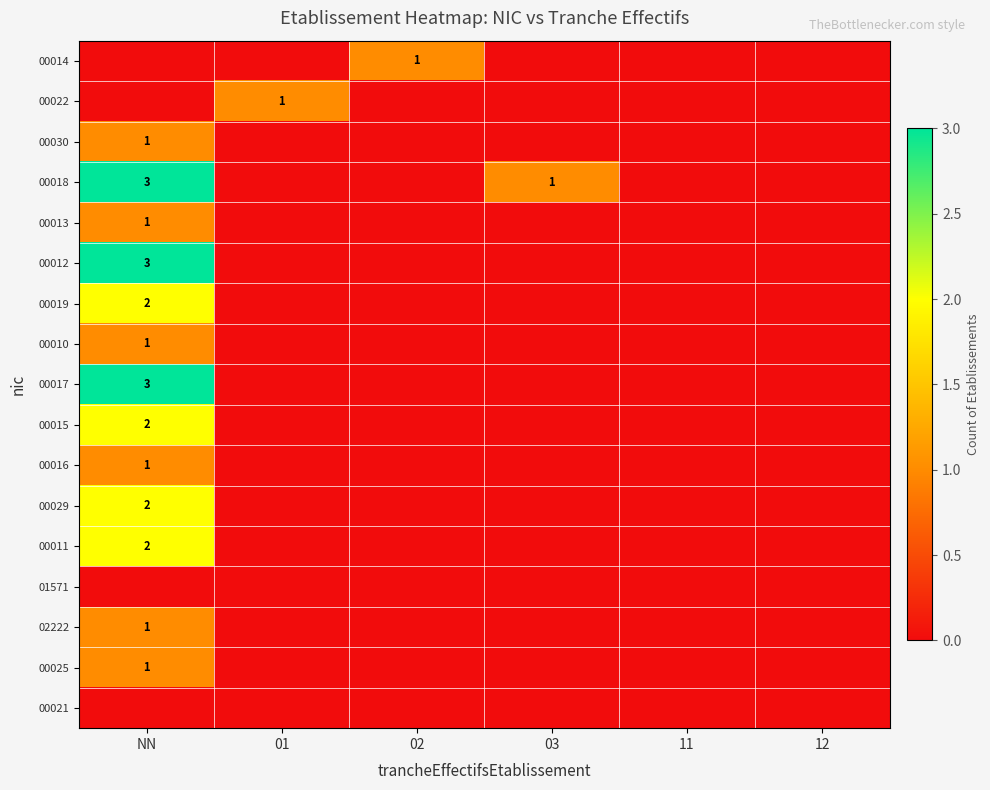

The value of 00014 at 02 is 1. True or false?

True